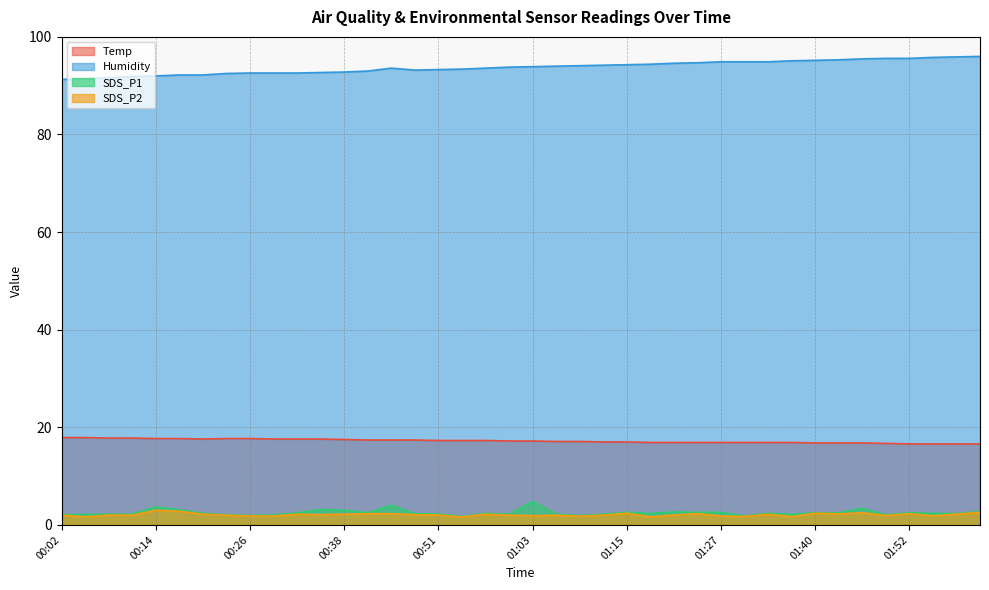

At which label does Temp first exceed 17?

00:02